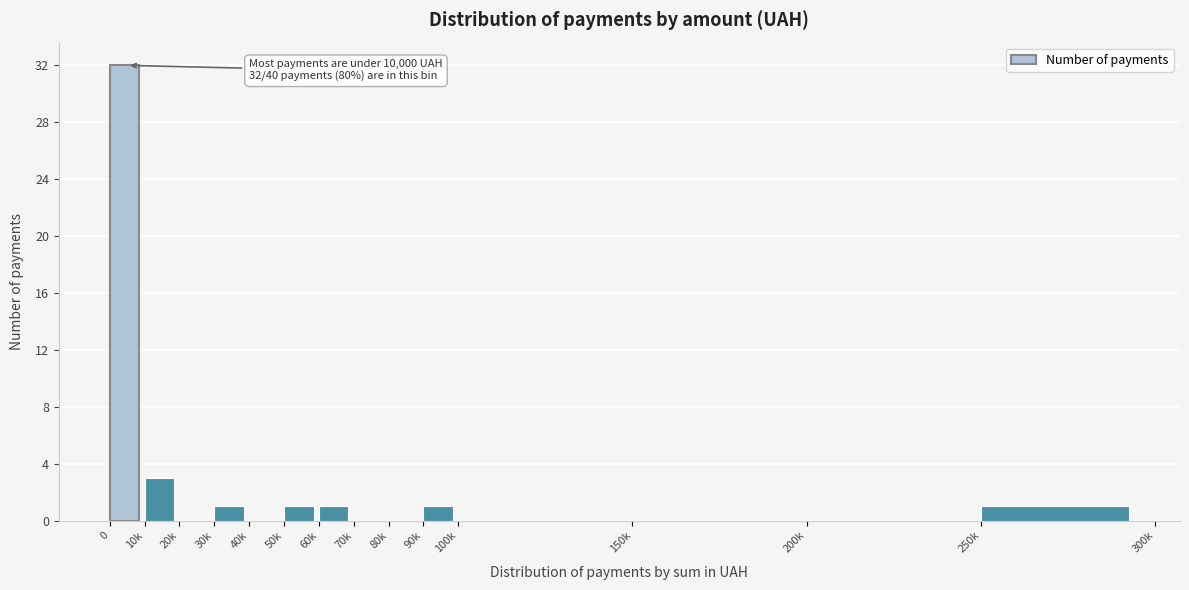

Reading left to right, transcribe all the data shown in this chart.

0=32	10k=3	20k=0	30k=1	40k=0	50k=1	60k=1	70k=0	80k=0	90k=1	100k=0	150k=0	200k=0	250k=1